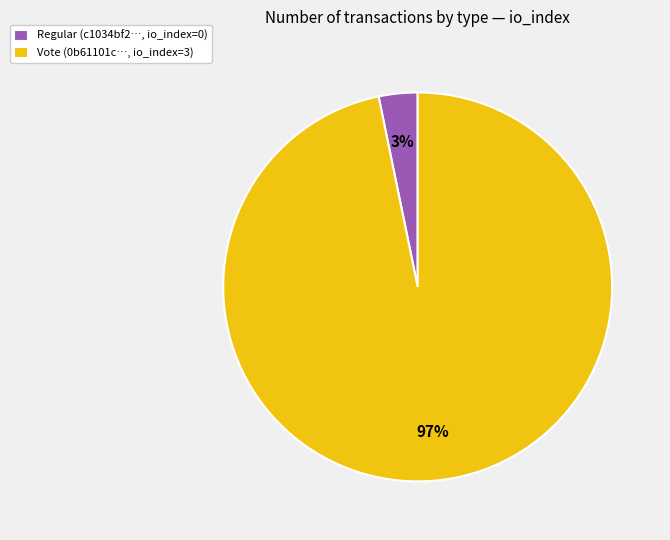

Which slice is the smallest?

Regular (c1034bf2…, io_index=0)